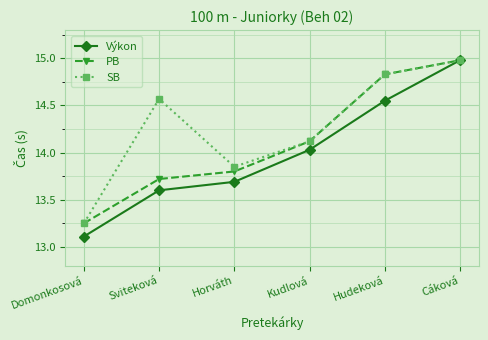

What is the maximum value for PB?

15.0